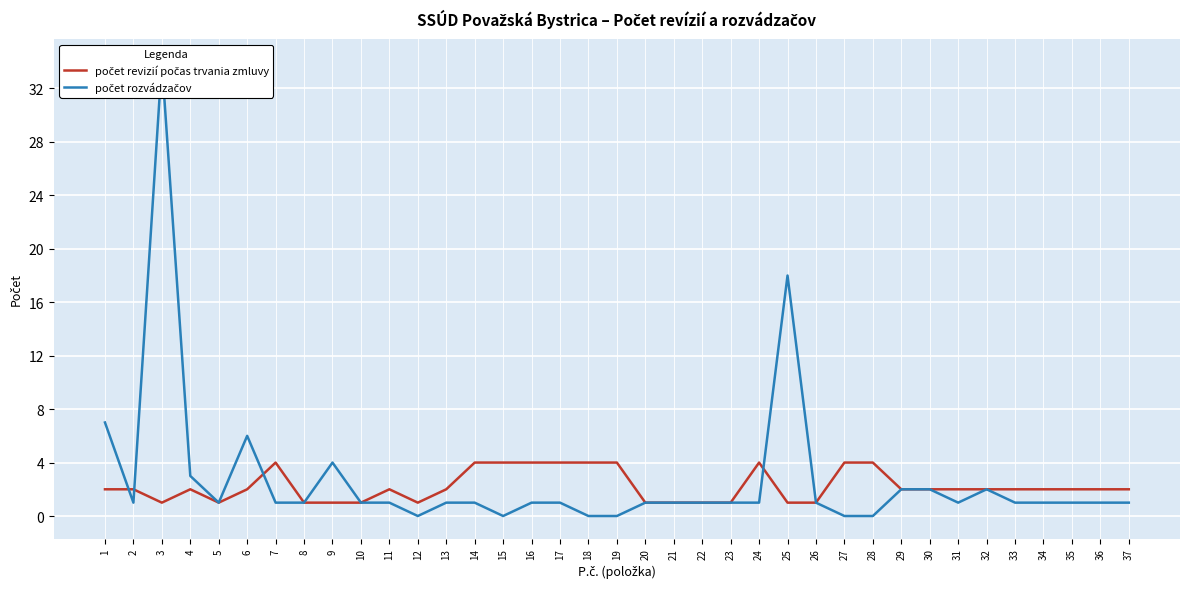

At how many categories does at least one series exceed 30?

1